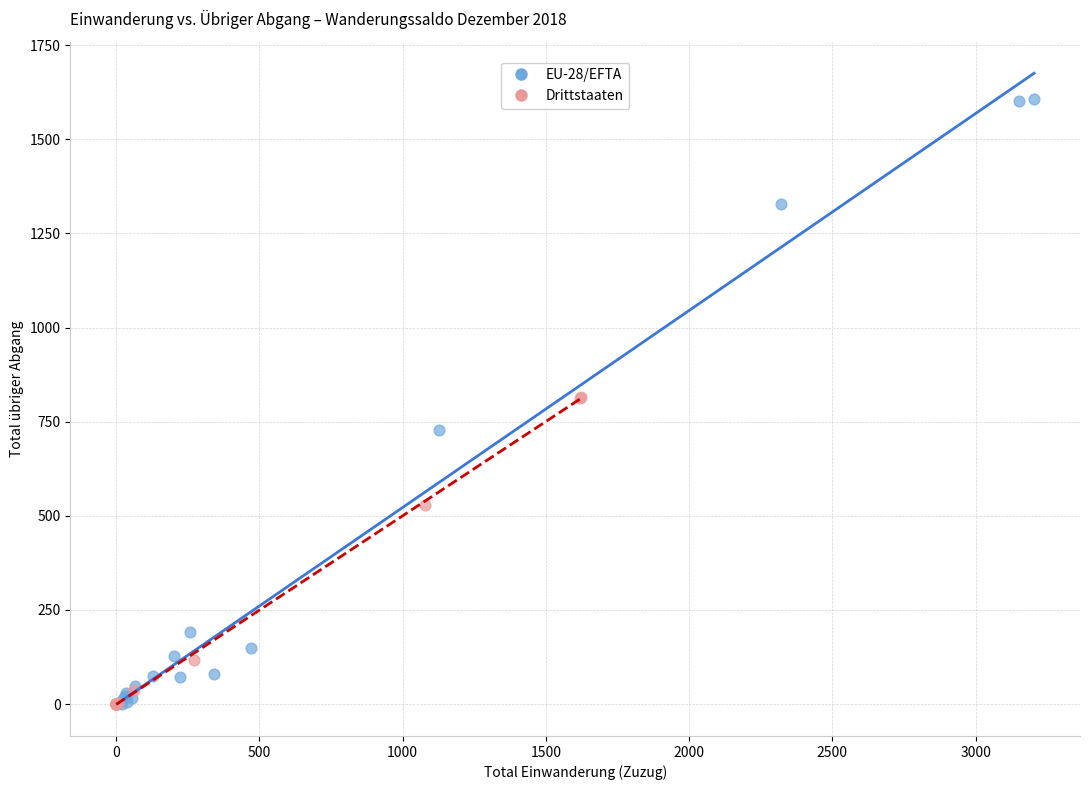

Which series has the widest spread of Y values?

EU-28/EFTA